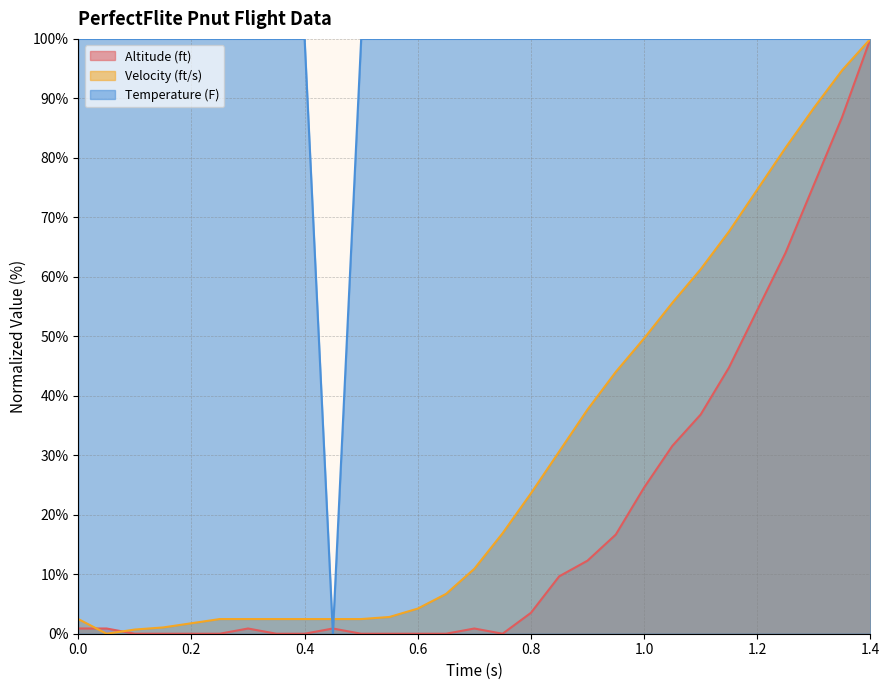

True or false: Altitude (ft) and Velocity (ft/s) intersect in this chart.

True